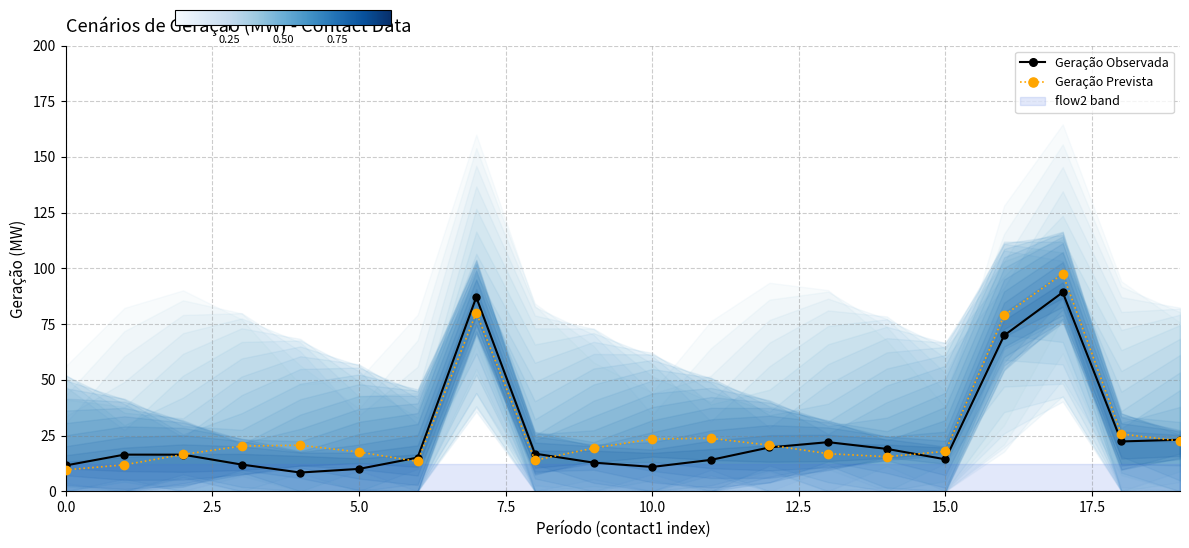

True or false: Geração Prevista has more than 1 interior local peaks.

True